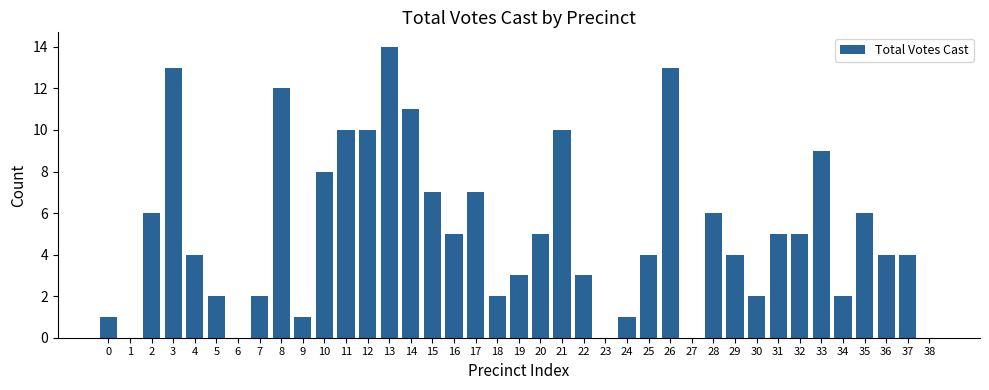

How many categories are shown in the chart?

39